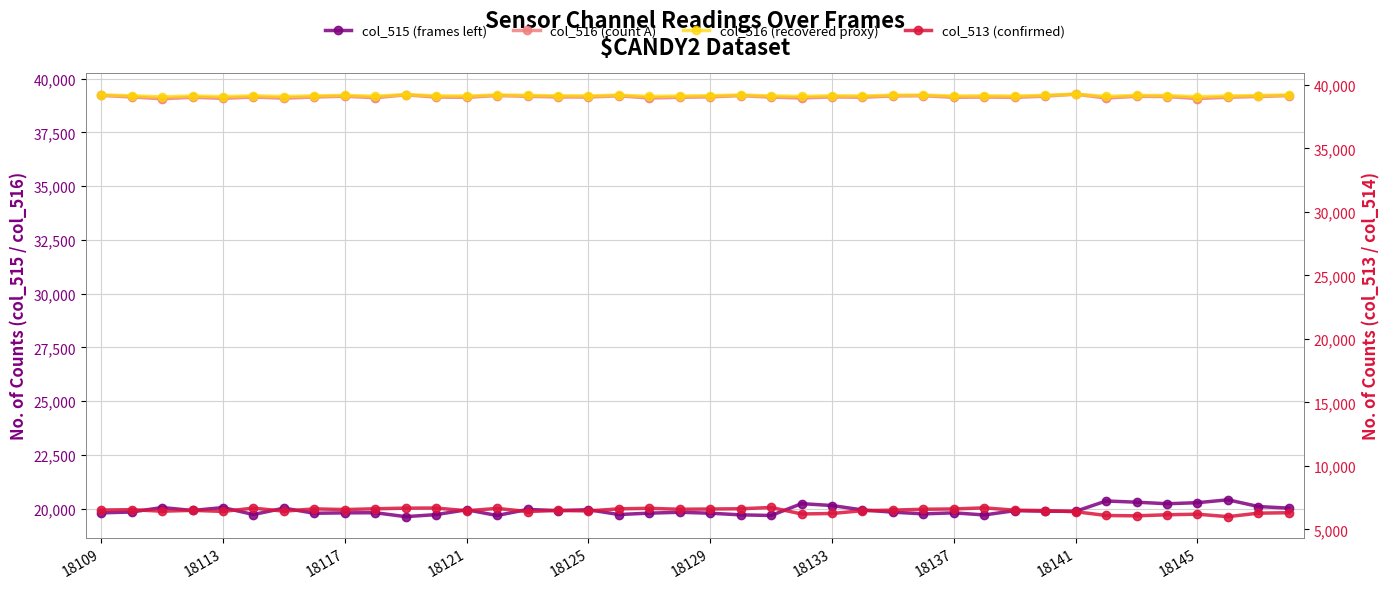

True or false: col_513 (confirmed) and col_516 (count A) cross at least once.

False